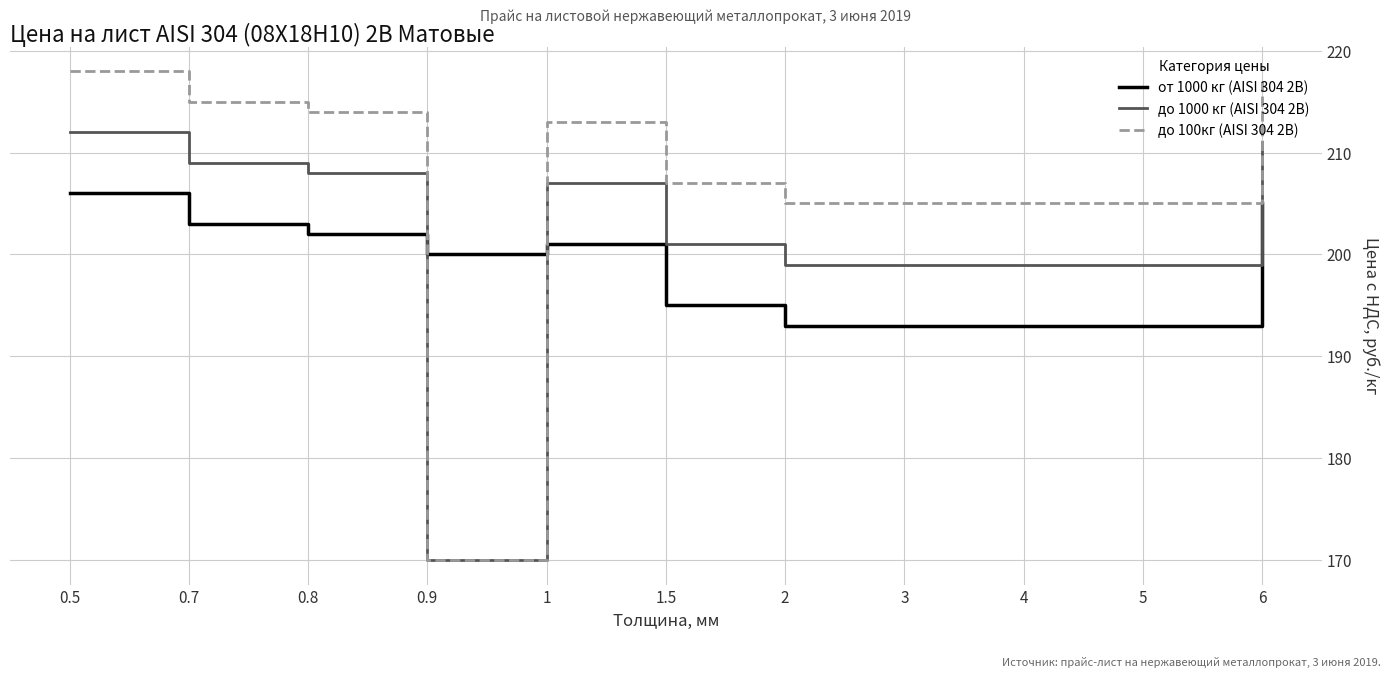

Reading right to left, list all the values displayed in this chart.

от 1000 кг (AISI 304 2В): 205	193	193	193	193	195	201	200	202	203	206
до 1000 кг (AISI 304 2В): 211	199	199	199	199	201	207	170	208	209	212
до 100кг (AISI 304 2В): 217	205	205	205	205	207	213	170	214	215	218